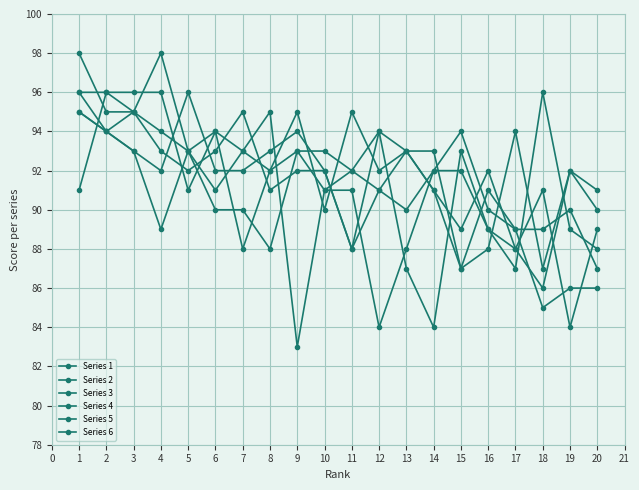

Between 15 and 17, which is larger?

15